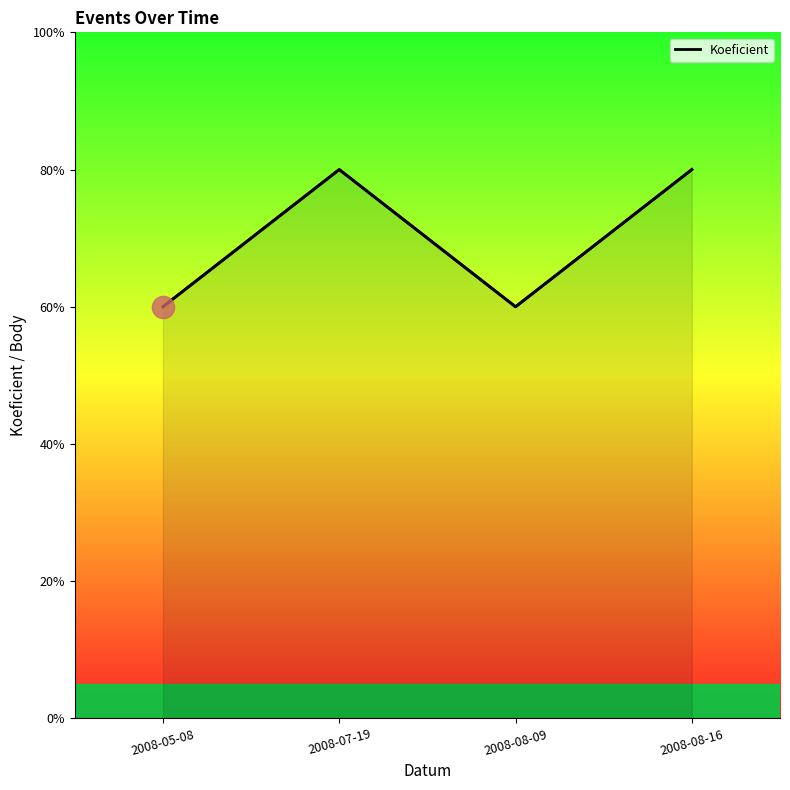

How many points are lower than both their immediate neighbors (excluding endpoints)?

1